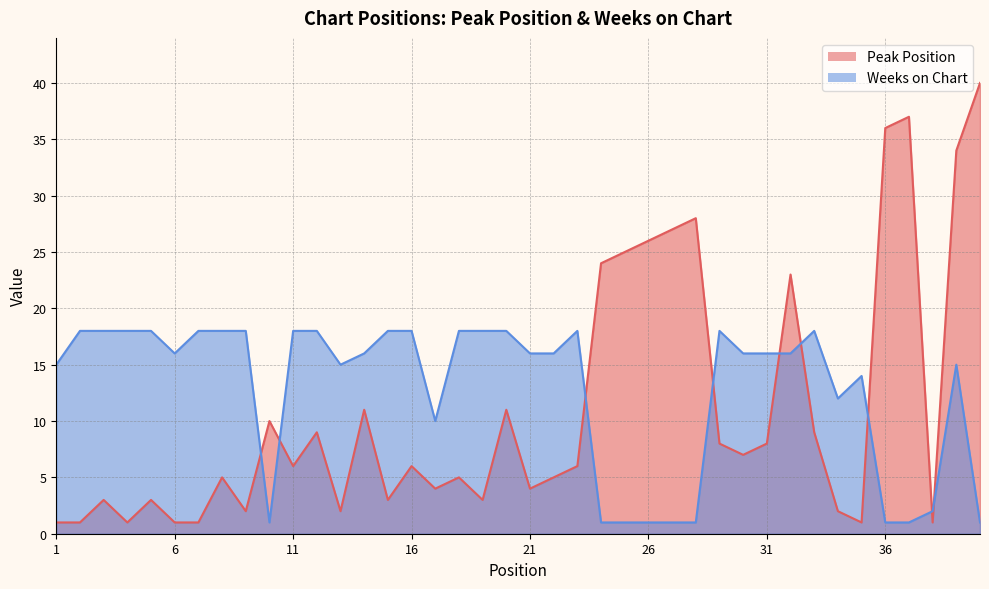

What is the total value across all series at 24?

25